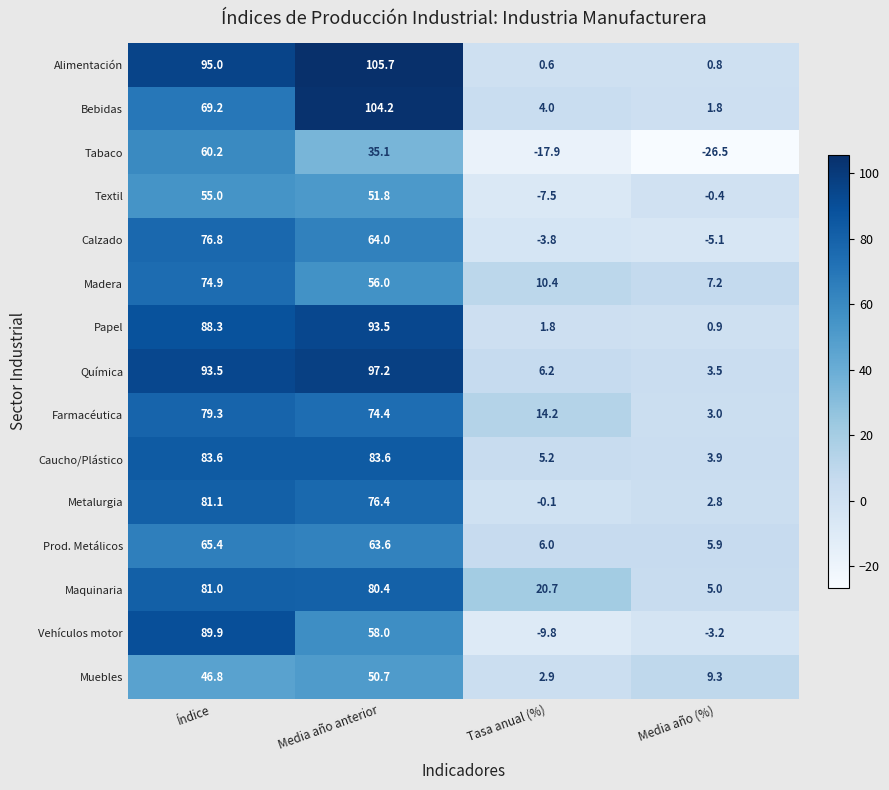

Which series has the largest range (max minus min)?

Alimentación